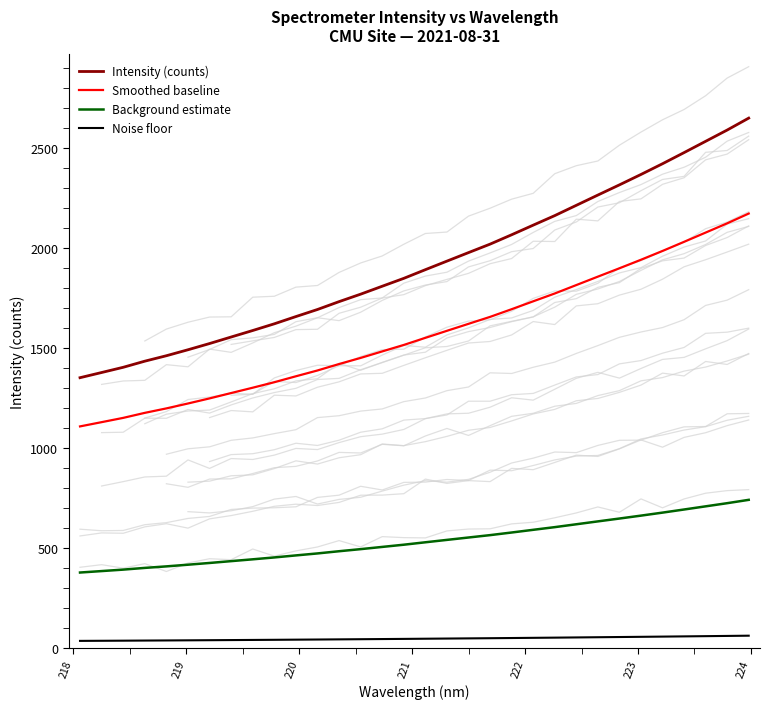

Count the number of categories in the chart.

32